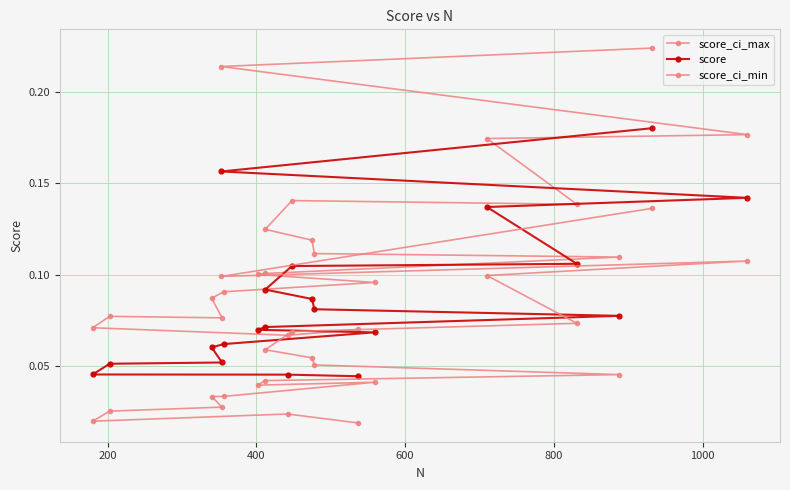

How many data points does each series have?

20